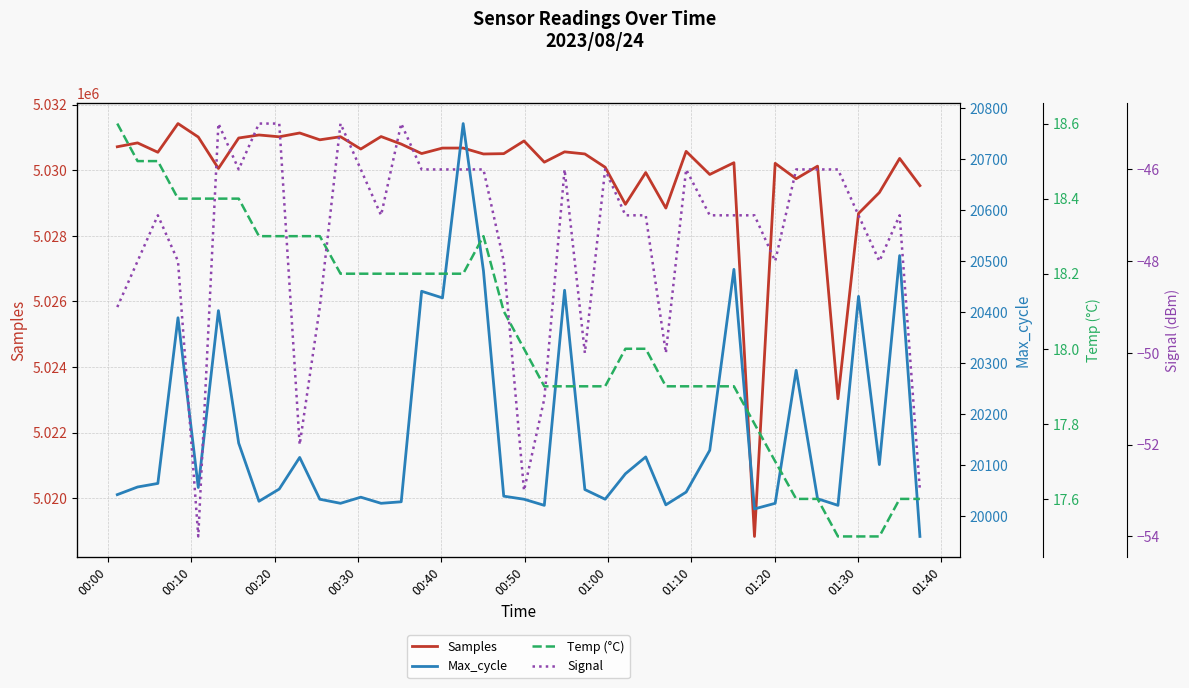

What is the value of the Samples point at the 2nd from the left?

5030832.0